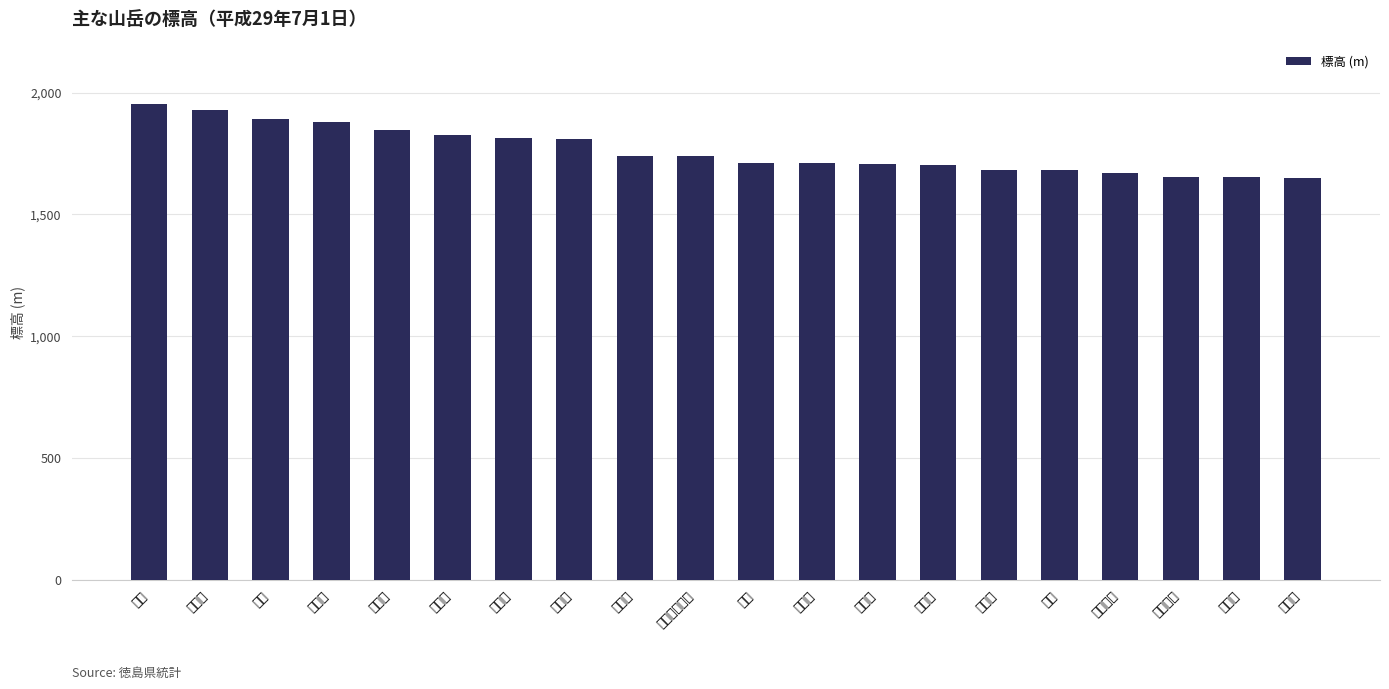

What is the minimum value shown in the chart?

1650.0